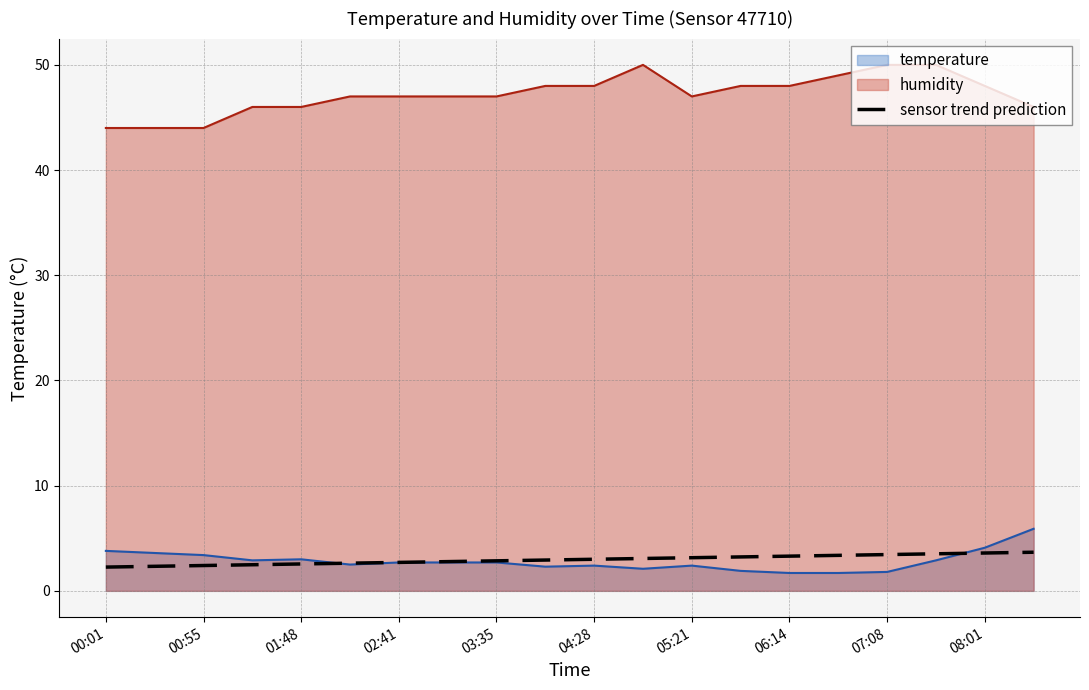

Is the value of humidity at 08:01 greater than the value of sensor trend prediction at 06:14?

Yes